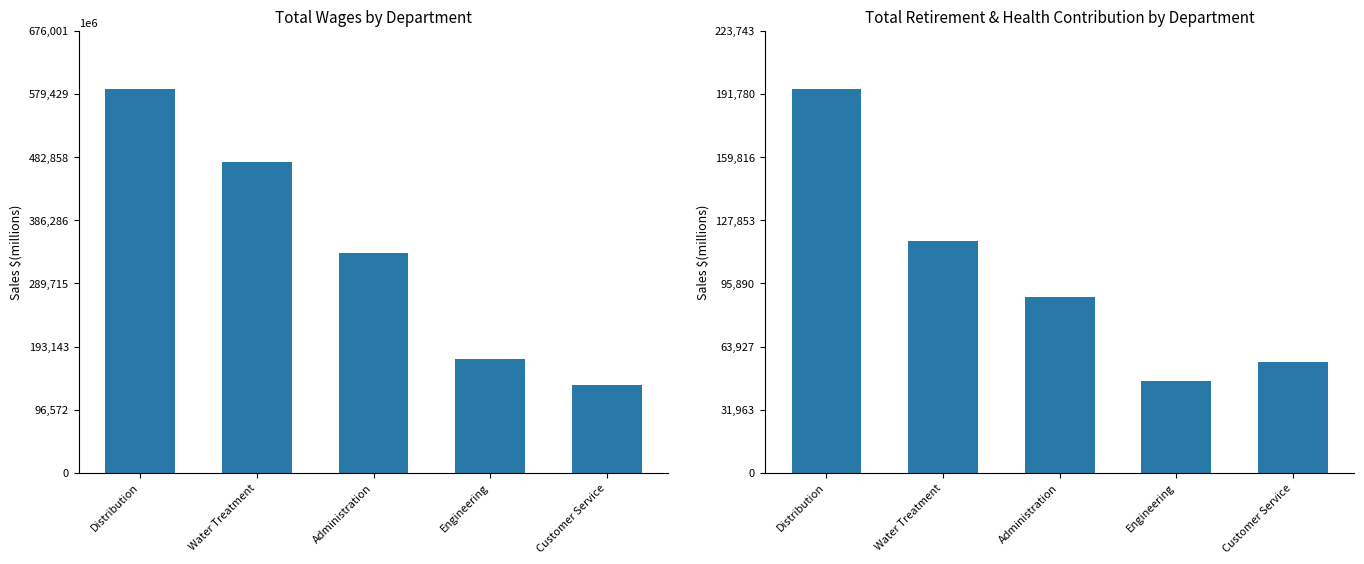

Reading left to right, list all the values displayed in this chart.

Total Wages: Distribution=587827	Water Treatment=475318	Administration=335992	Engineering=173999	Customer Service=133596
Total Retirement & Health Contribution: Distribution=194559	Water Treatment=117530	Administration=89054	Engineering=46448	Customer Service=56166